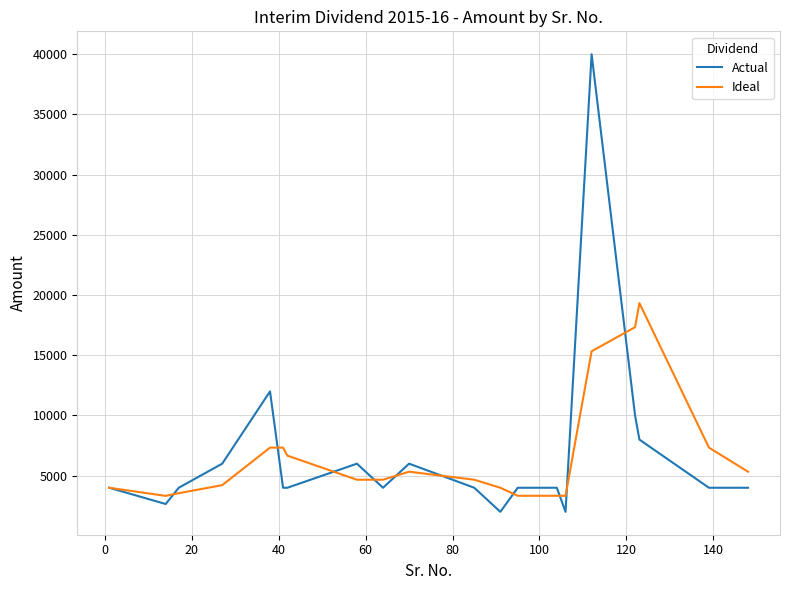

What is the minimum value shown in the chart?

2000.0